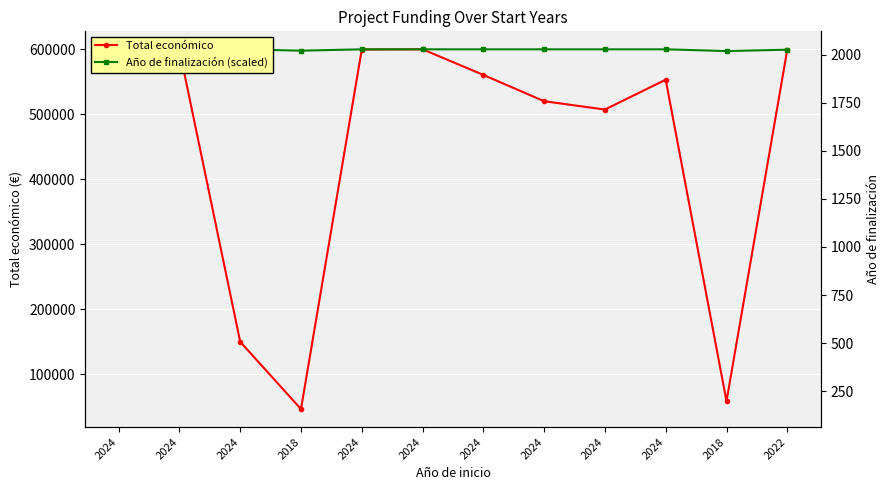

Reading right to left, list all the values displayed in this chart.

Total económico: 2022=599480.0	2018=58680.0	2024=553196.0	2024=507255.0	2024=520062.0	2024=560529.0	2024=599898.0	2024=599540.0	2018=46500.0	2024=150000.0	2024=599262.0	2024=585914.0
Año de finalización (scaled): 2022=599306.1	2018=597234.4	2024=599898.0	2024=599898.0	2024=599898.0	2024=599898.0	2024=599898.0	2024=599898.0	2018=597826.3	2024=599898.0	2024=599602.0	2024=599898.0